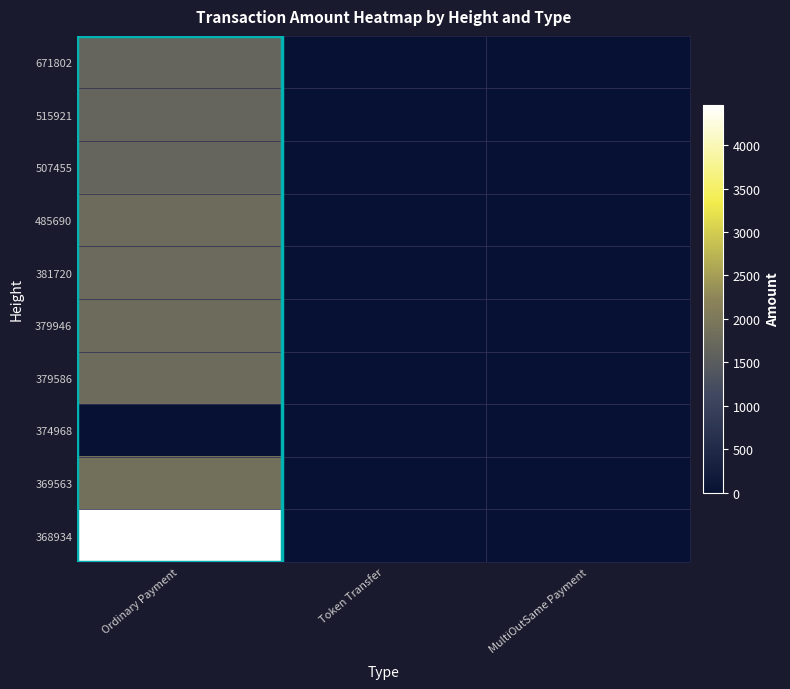

Rank the series by their maximum value, from lowest to highest.

374968, 507455, 671802, 515921, 381720, 379946, 485690, 379586, 369563, 368934